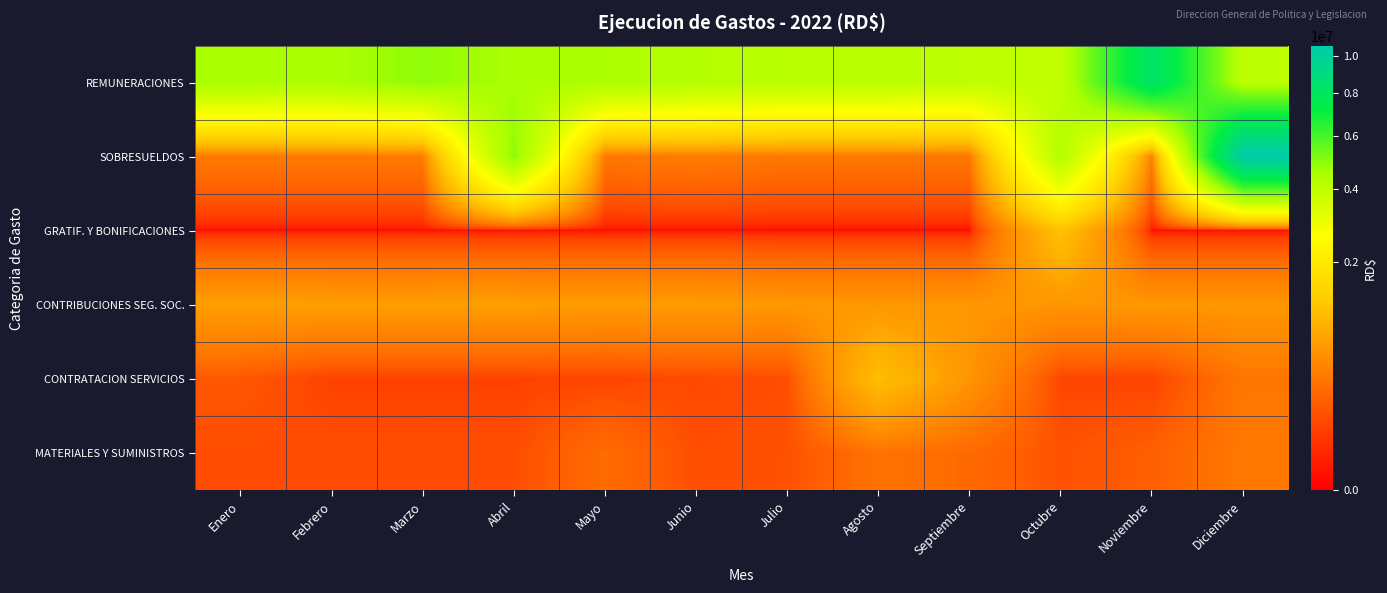

List the series in order of their peak value, lowest first.

MATERIALES Y SUMINISTROS, CONTRIBUCIONES SEG. SOC., CONTRATACION SERVICIOS, GRATIF. Y BONIFICACIONES, REMUNERACIONES, SOBRESUELDOS